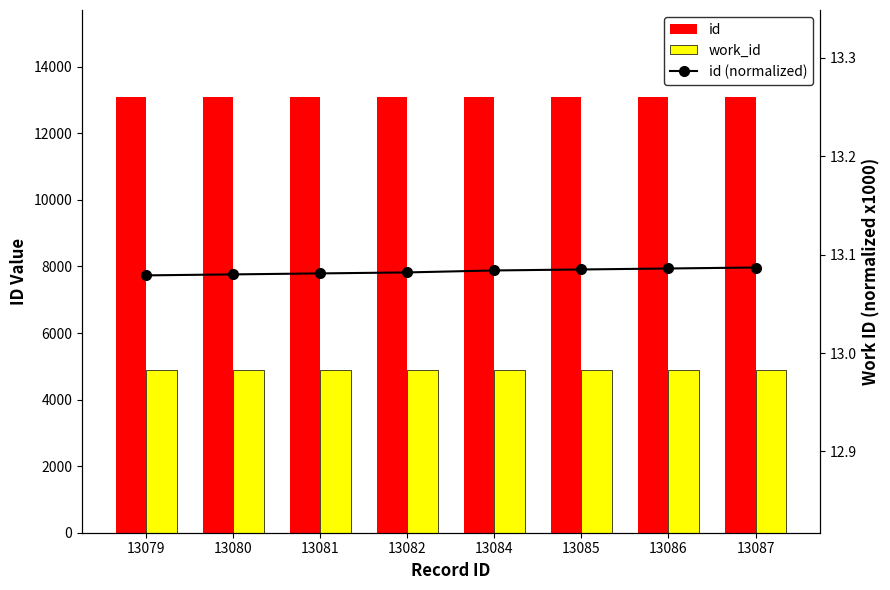

Rank the series at 13080 from highest to lowest value.

id, work_id, id (normalized)